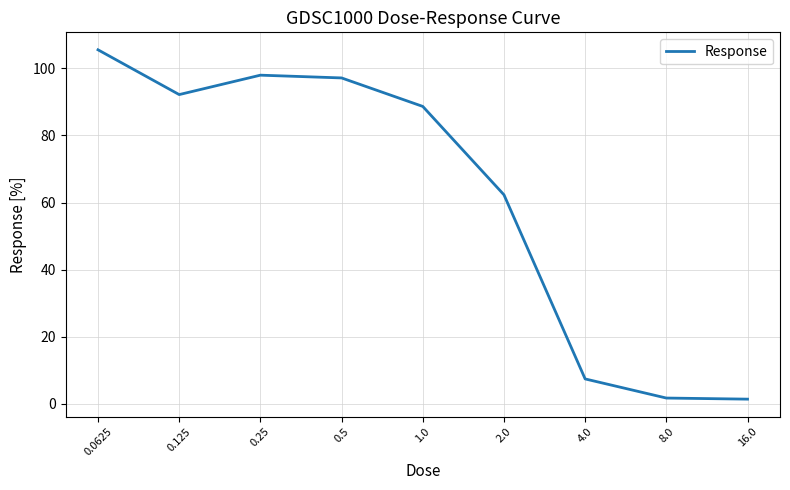

Count the number of values greater than 88.

5